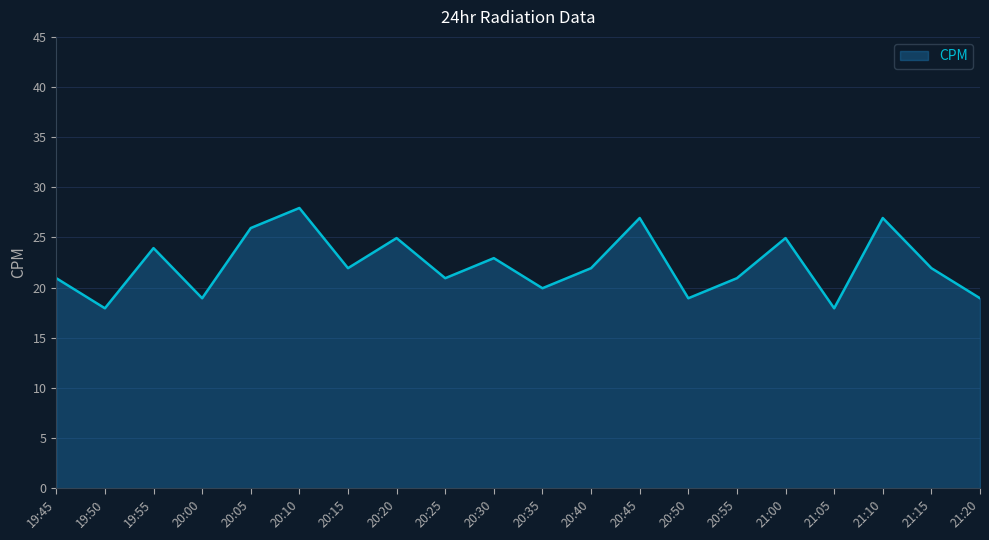

What is the sum of the values at 20:20 and 20:00?

43.9